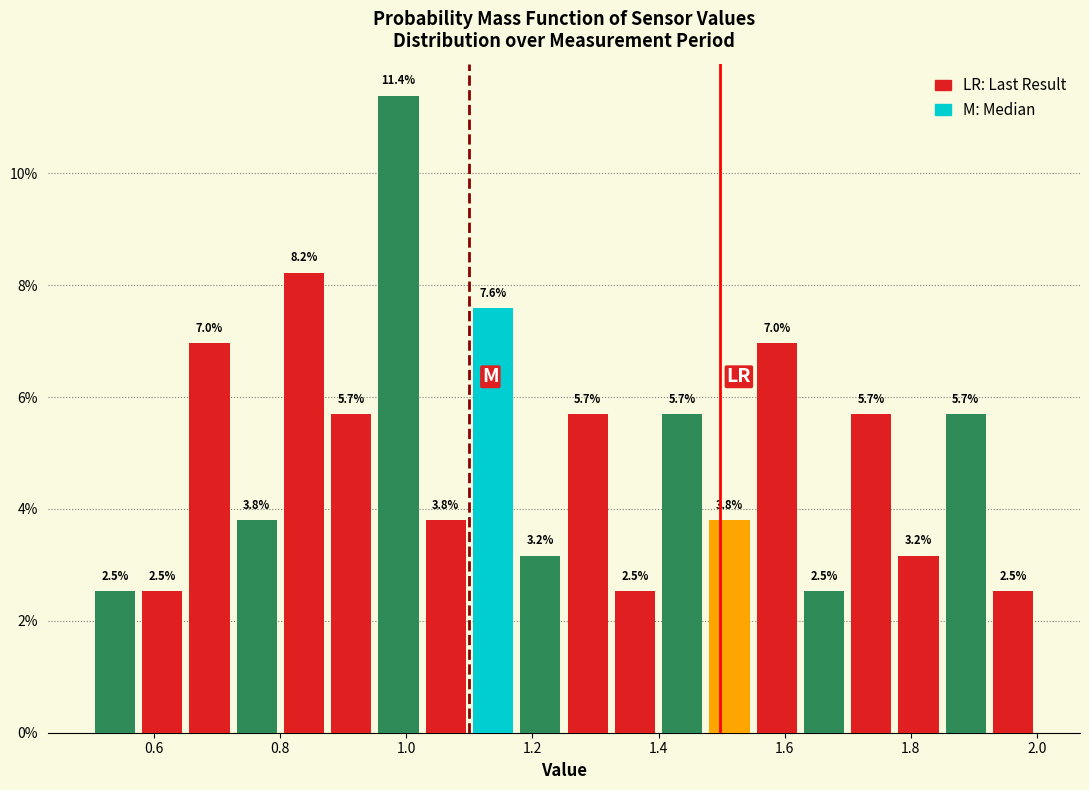

Around what value on the x-axis is the tallest bar? Give the approximate position of its centre, as read against the axis.

0.98